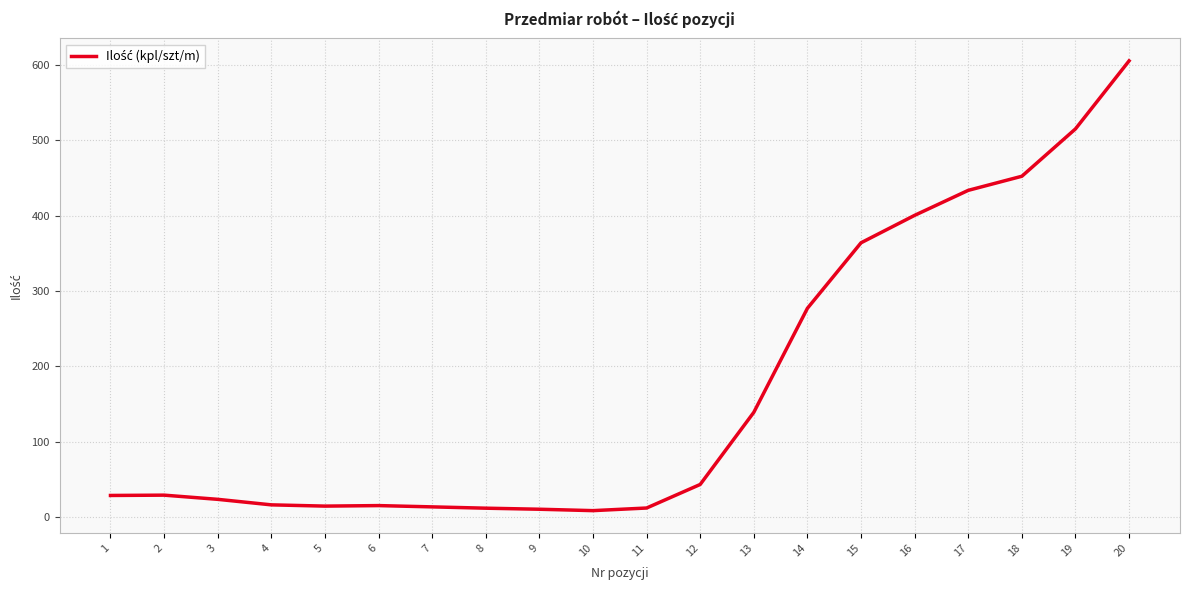

How many values are below 28?

9